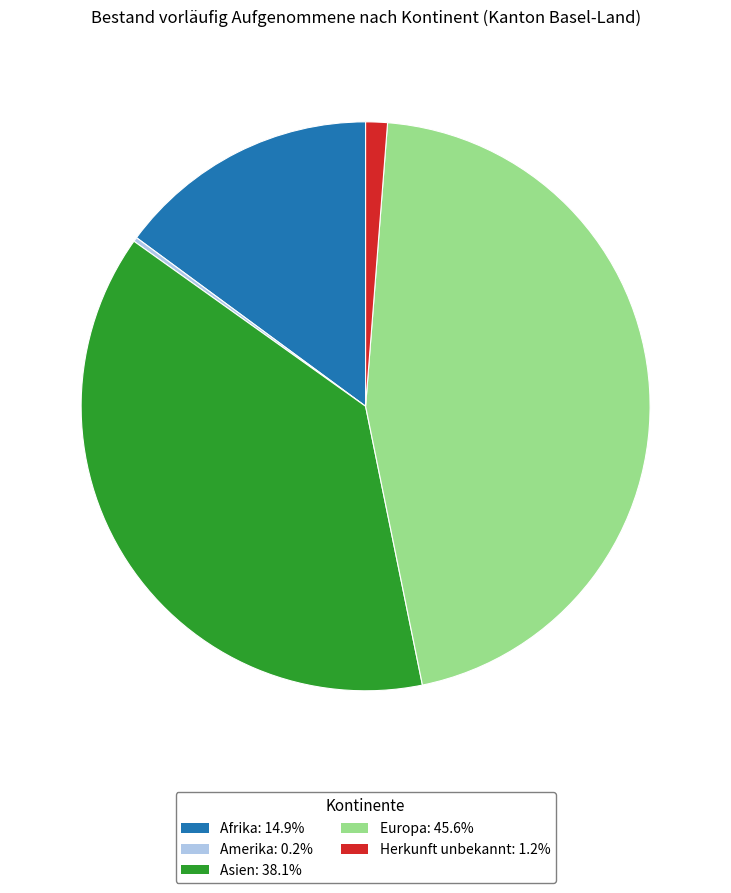

Is the sum of Asien and Europa greater than half?

Yes